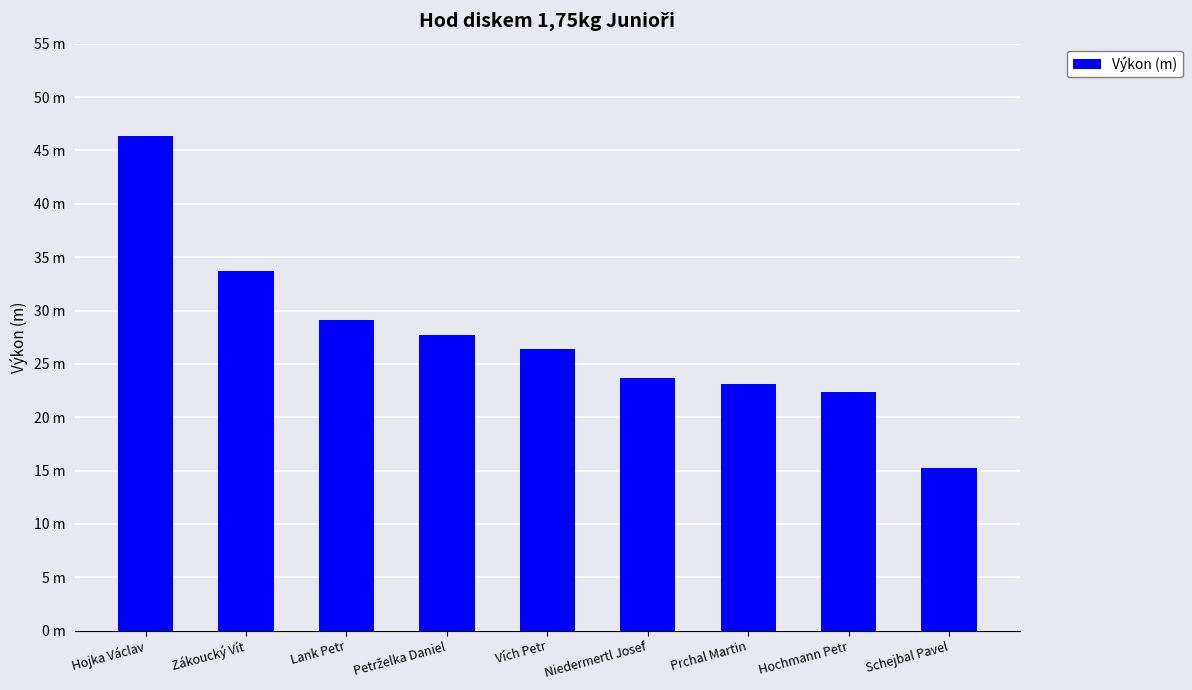

Approximately how many times larger is the value at Prchal Martin compared to Petrželka Daniel?

0.8